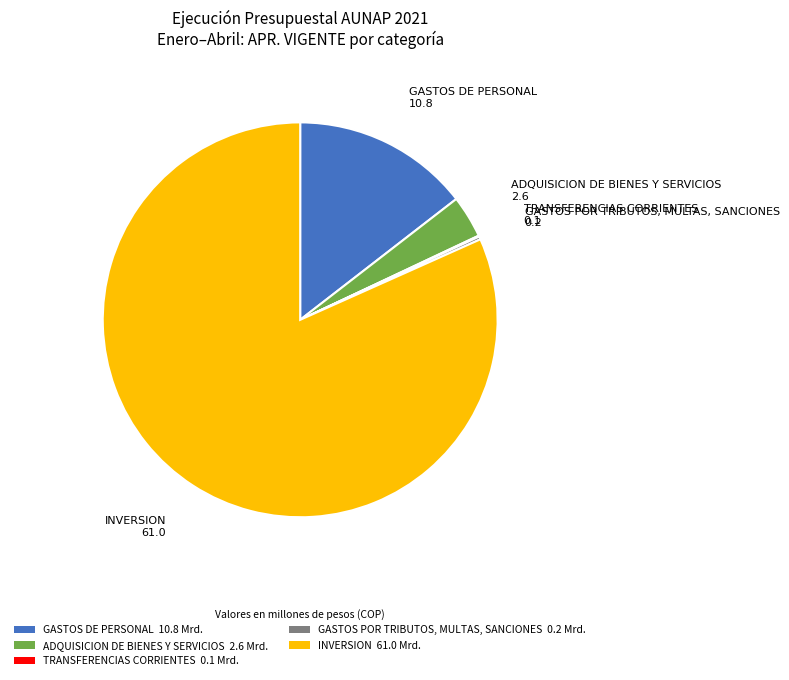

Between GASTOS DE PERSONAL 10.8 Mrd. and ADQUISICION DE BIENES Y SERVICIOS 2.6 Mrd., which is larger?

GASTOS DE PERSONAL 10.8 Mrd.